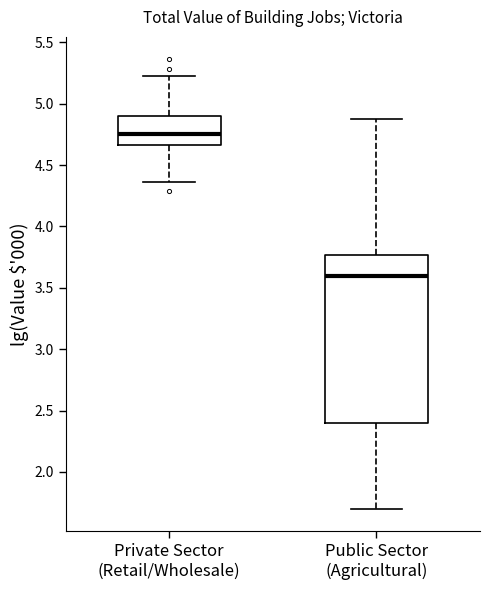

Reading left to right, read every box against the y-axis: the position of its median line, the range the box covers, and the ends of its whiskers. The values are not printed on the chart, so give them approximately, as read against the axis.

Private Sector (Retail/Wholesale): median 4.75, box 4.65 to 4.90, whiskers 4.35 to 5.25
Public Sector (Agricultural): median 3.60, box 2.40 to 3.75, whiskers 1.70 to 4.90